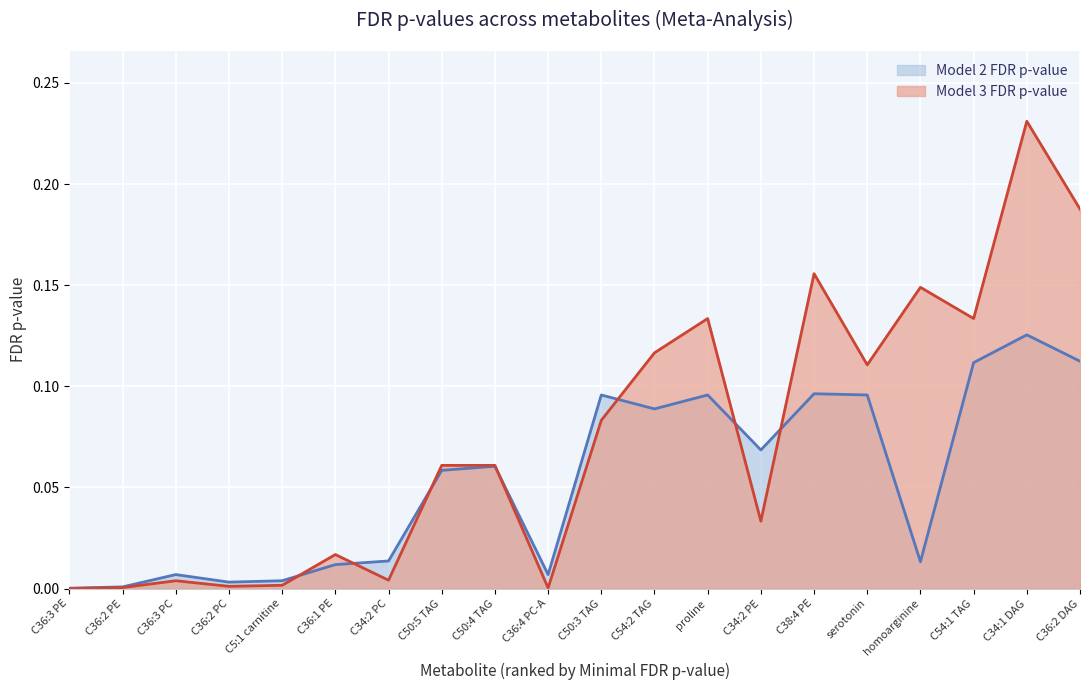

Which series ends up on top after the final intersection of Model 3 FDR p-value and Model 2 FDR p-value?

Model 3 FDR p-value